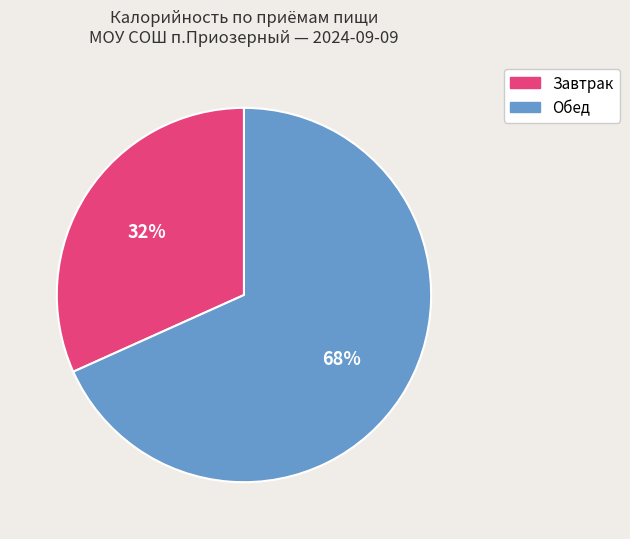

To the nearest percent, what is the combined percentage of Обед and Завтрак?

100%